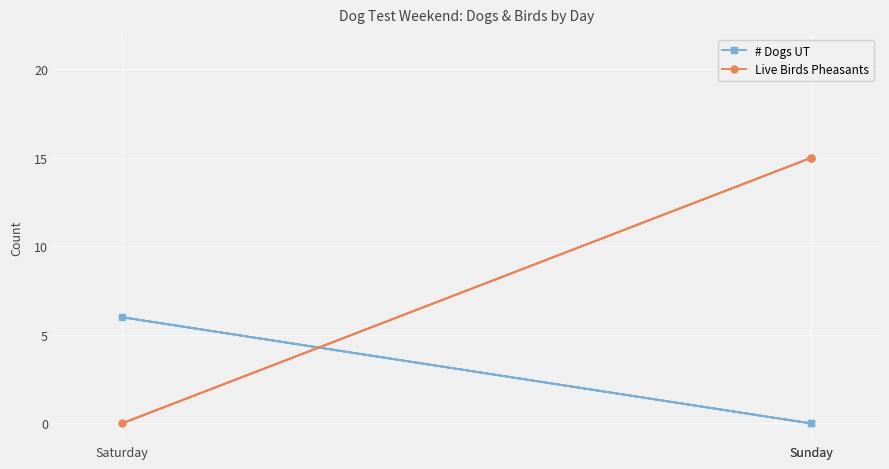

At which category does the chart reach its minimum across all series?

Sunday